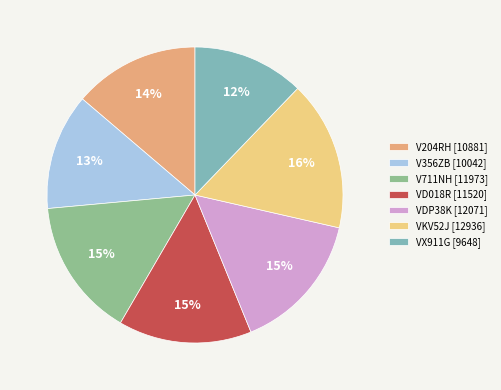

Is it true that V356ZB is 13% of the pie?

True